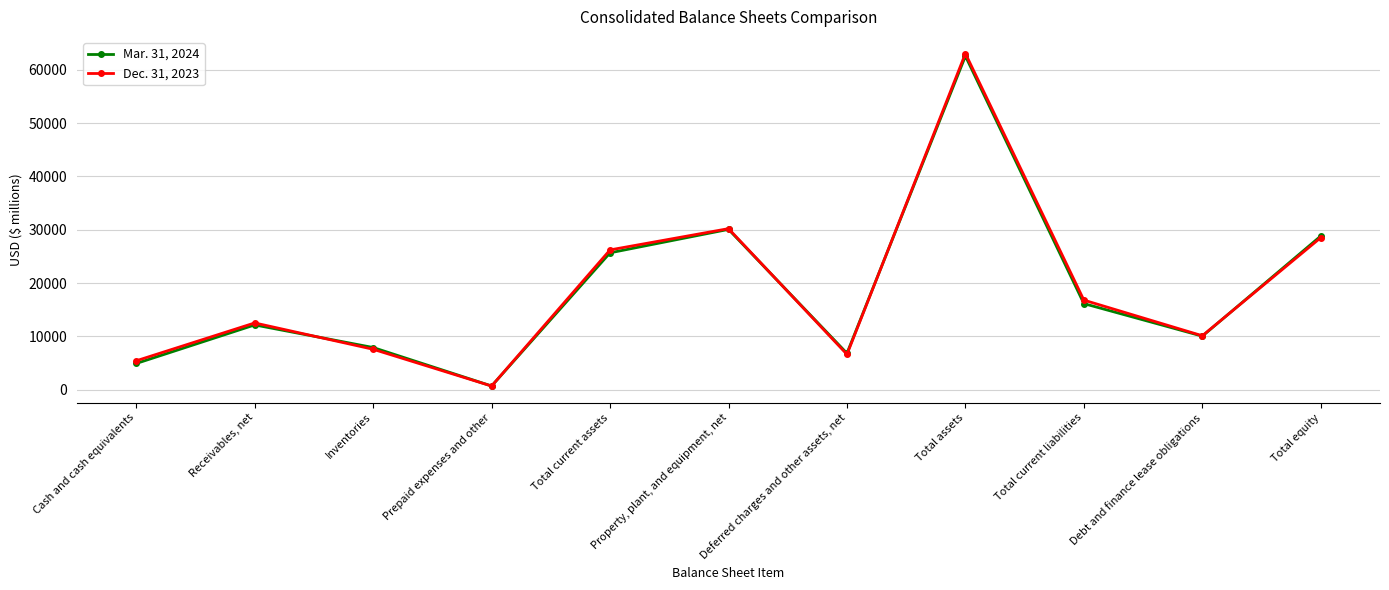

What position from the left is Deferred charges and other assets, net?

7